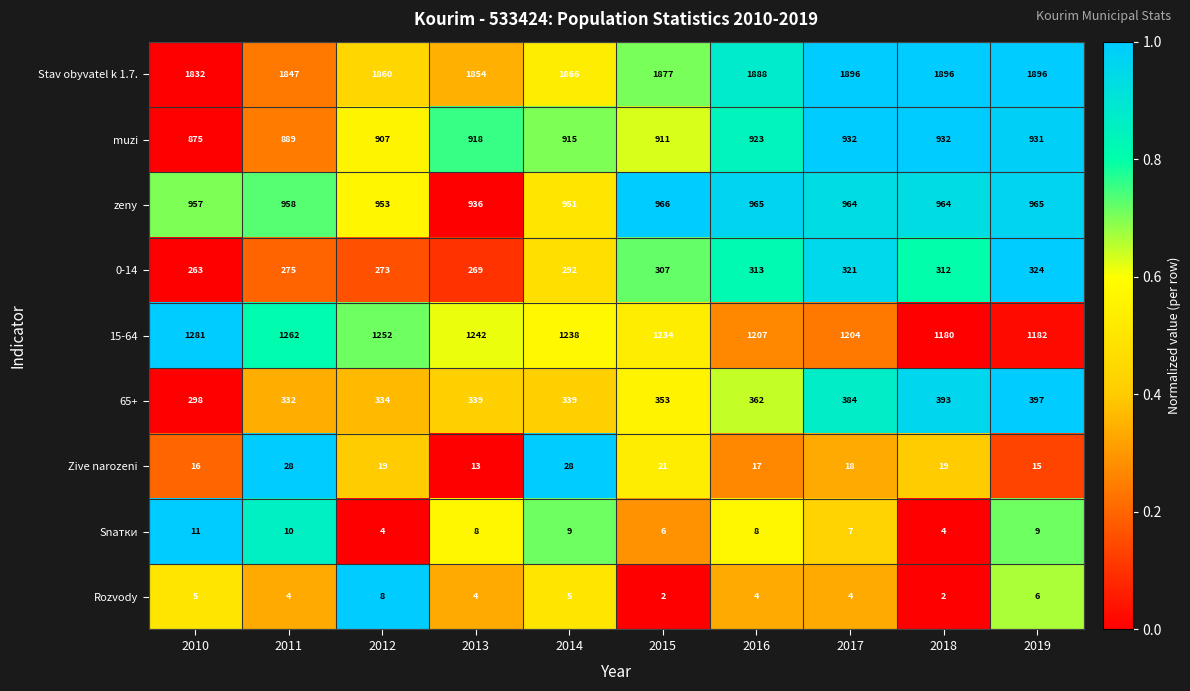

Between 2011 and 2016, which series saw the biggest shift?

15-64